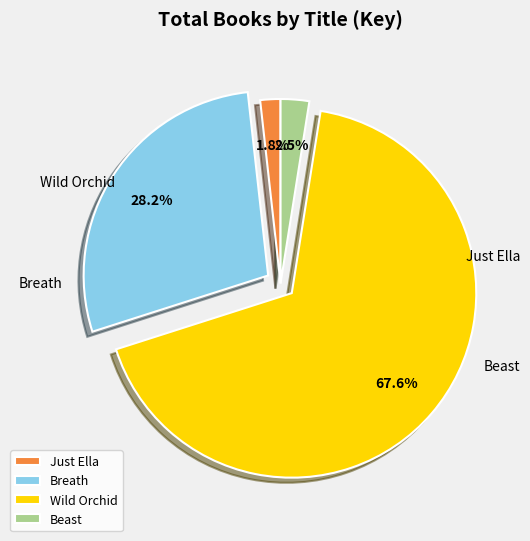

How many segments does this pie chart have?

4